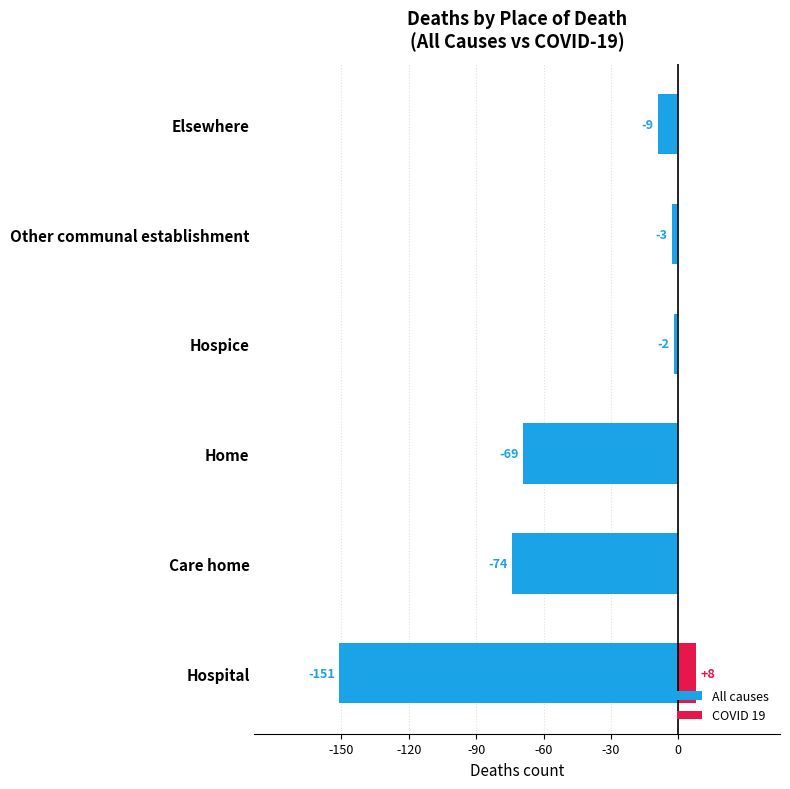

Which has a higher value, Care home or Other communal establishment?

Other communal establishment